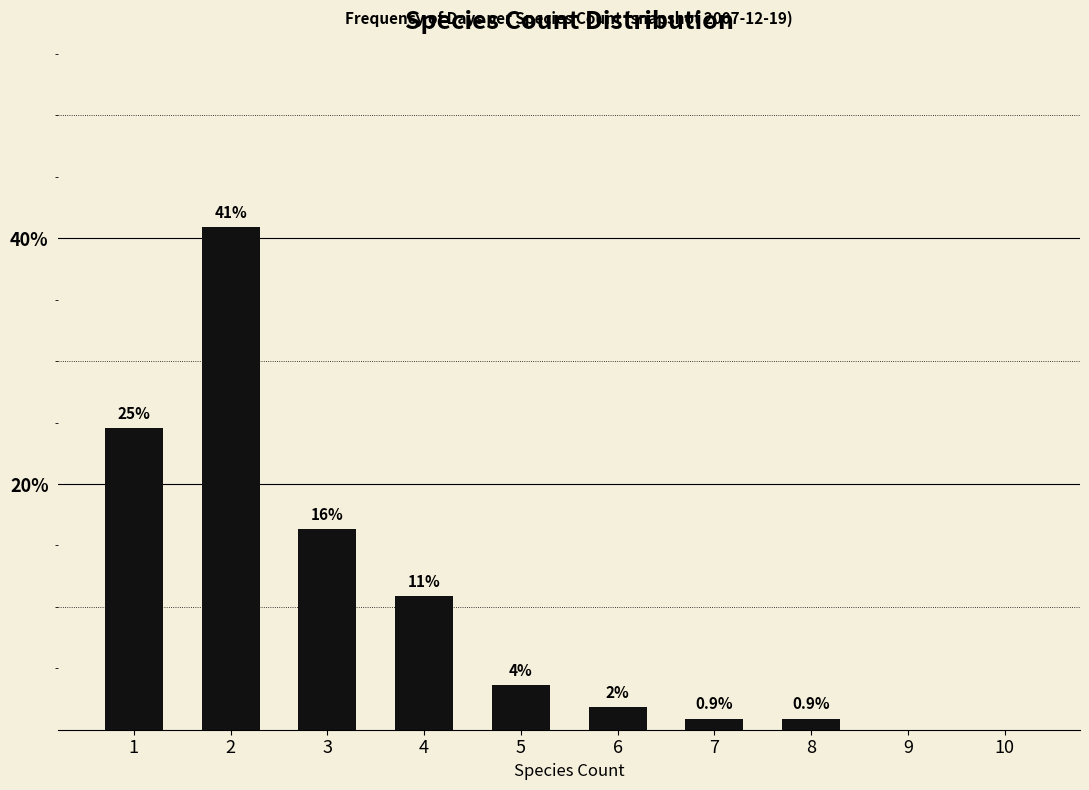

Rank the categories by value from highest to lowest.

2, 1, 3, 4, 5, 6, 7, 8, 9, 10